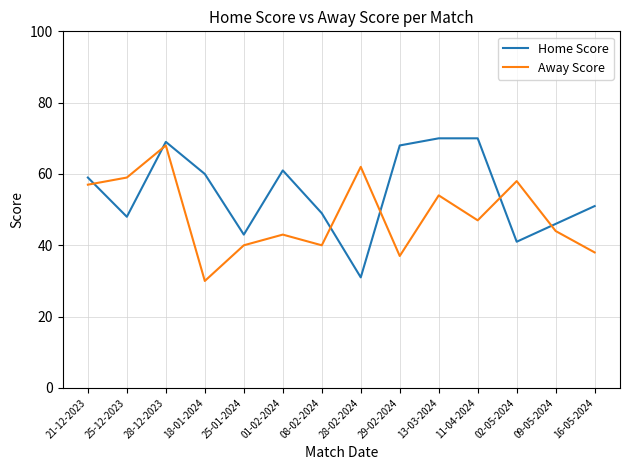

What position from the right is 18-01-2024?

11